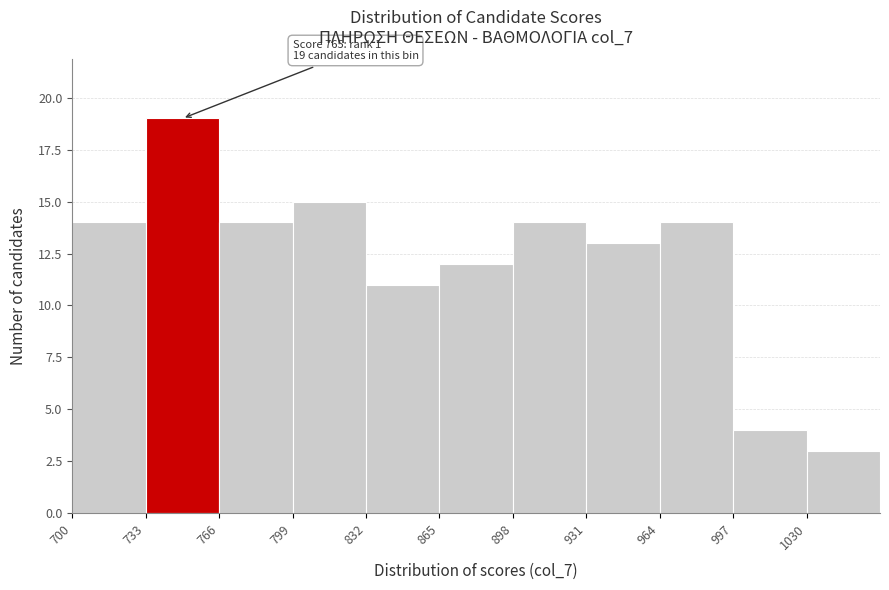

Which range on the x-axis has the tallest bar?

733 to 766